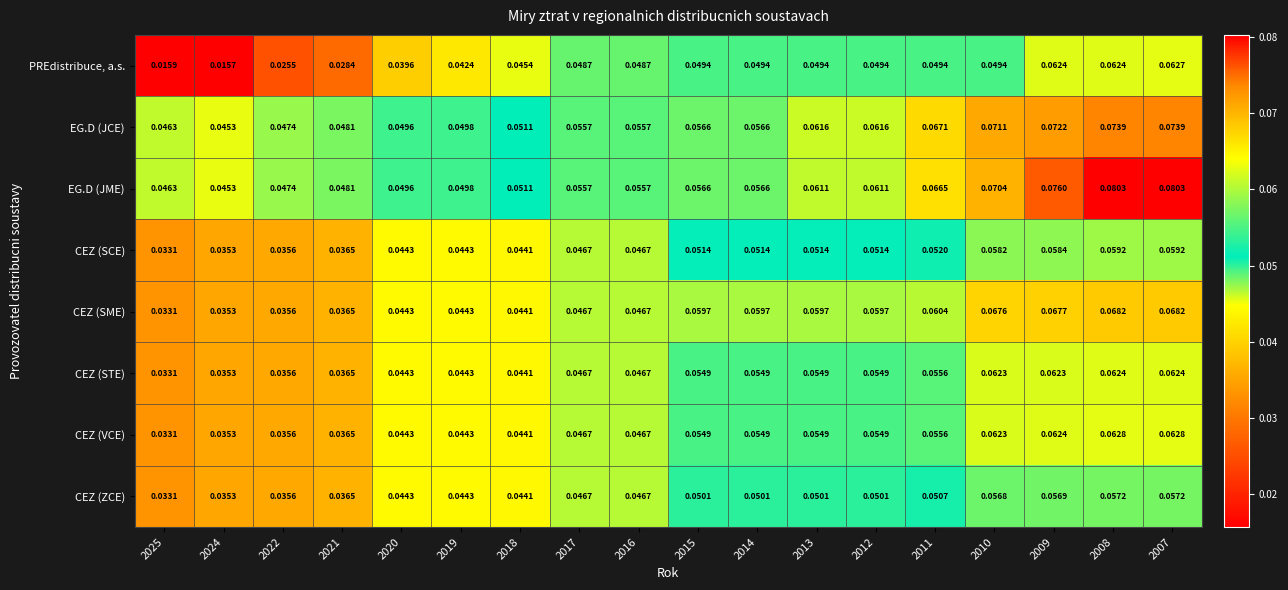

Which series has the largest total across all categories?

EG.D (JME)